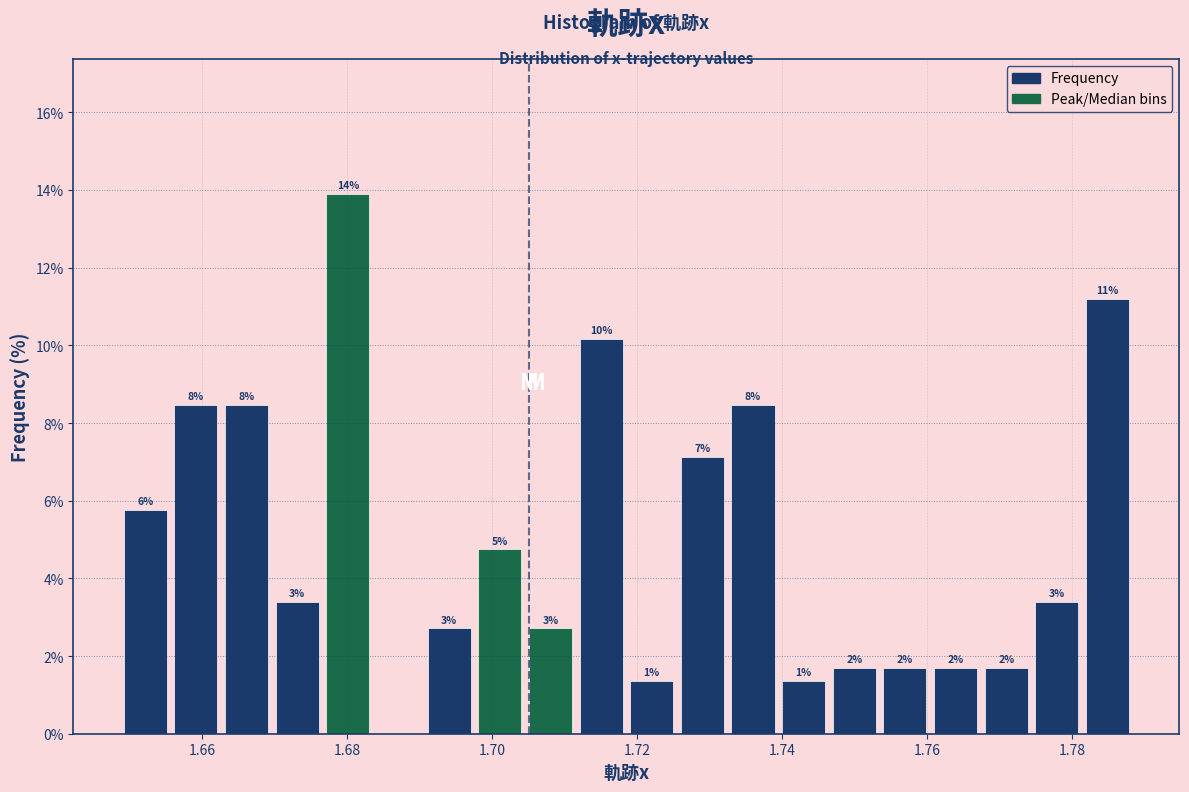

Read against the x-axis, roughly where is the centre of the tallest bar?

1.680